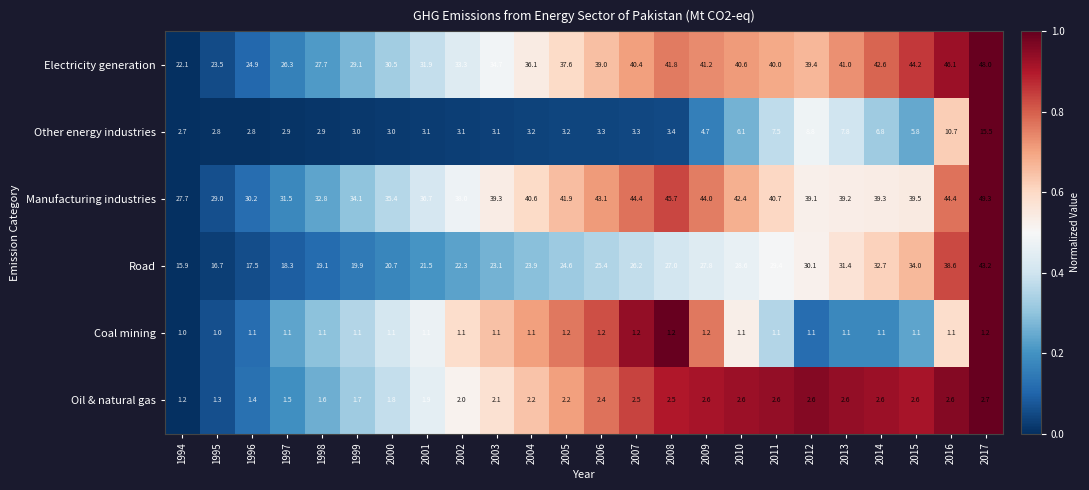

Which series has the largest total across all categories?

Manufacturing industries